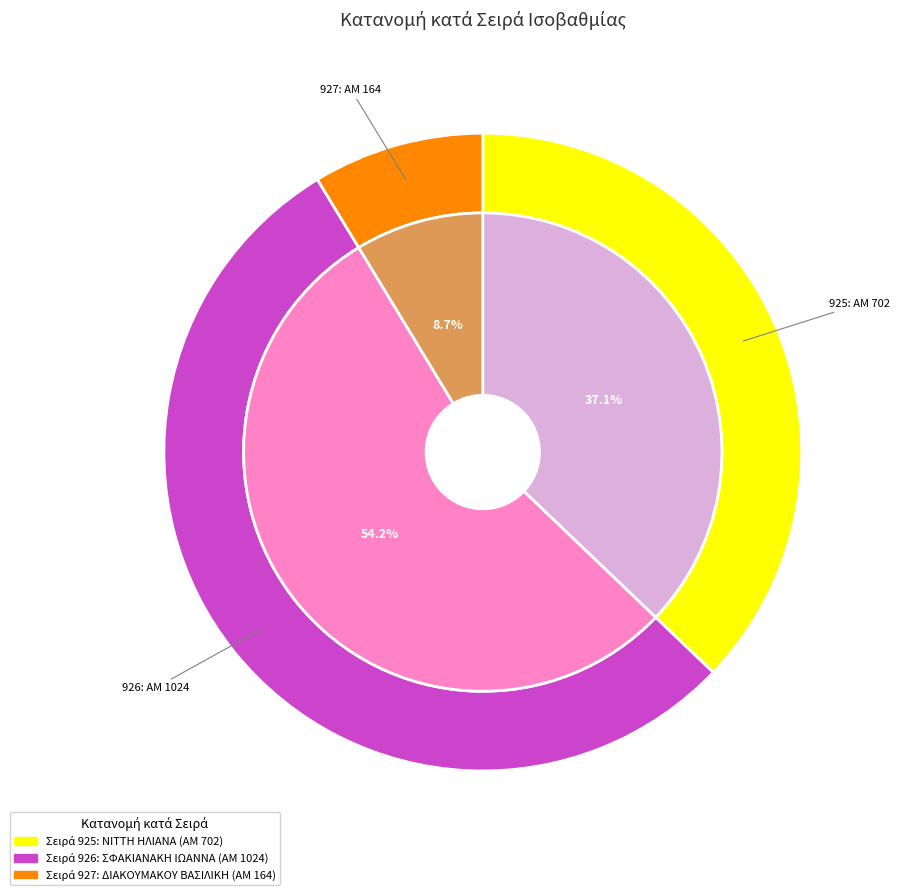

Rank the categories by value from highest to lowest.

926, 925, 927